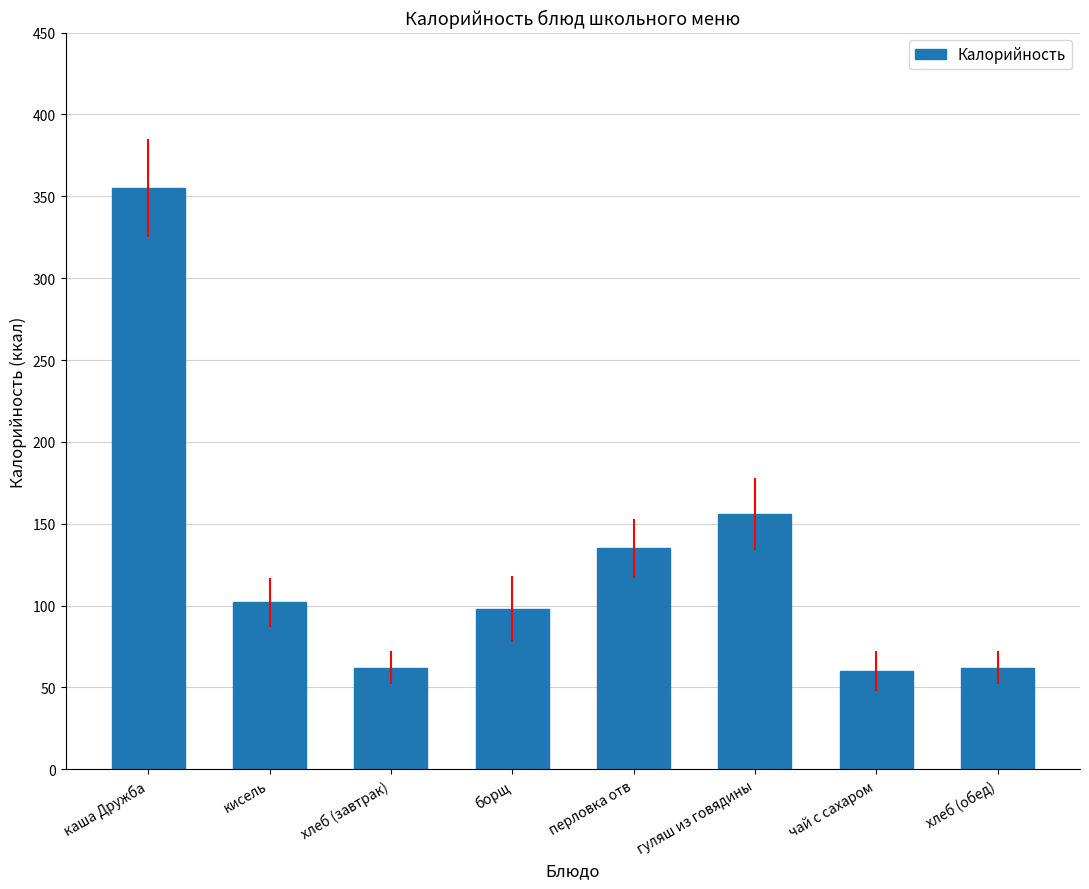

True or false: the data shows 355 at каша Дружба.

True